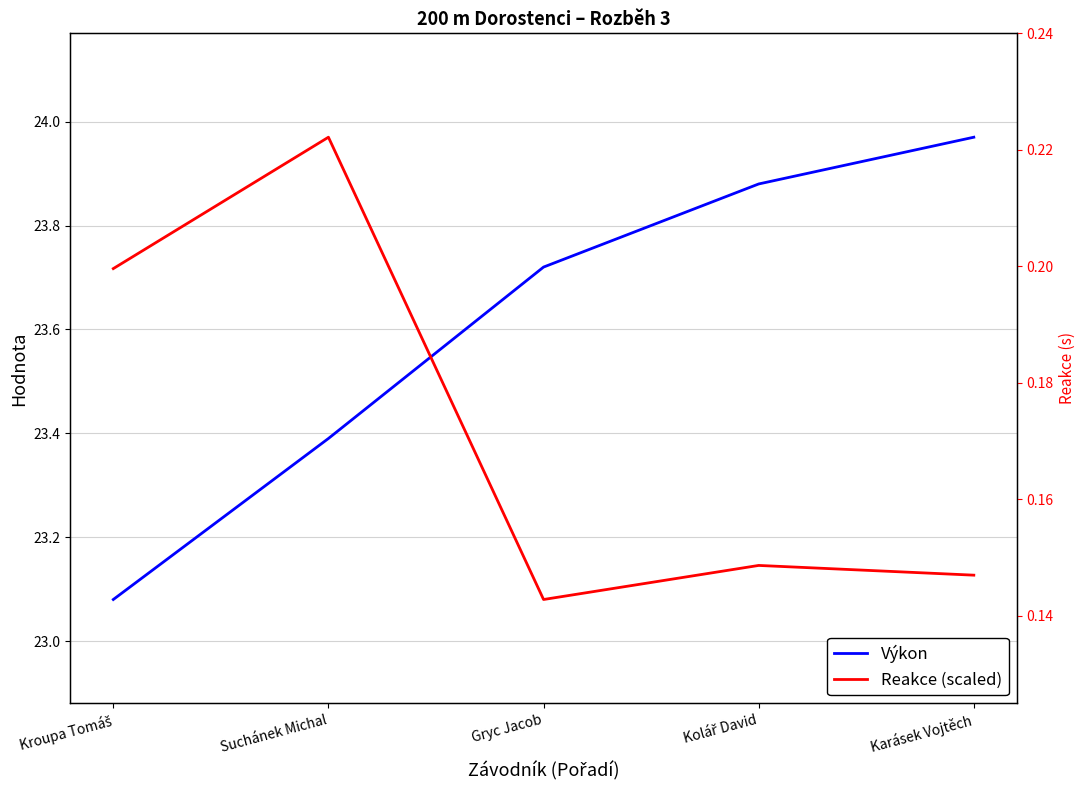

List the series in order of their overall mean, lowest first.

Reakce (scaled), Výkon